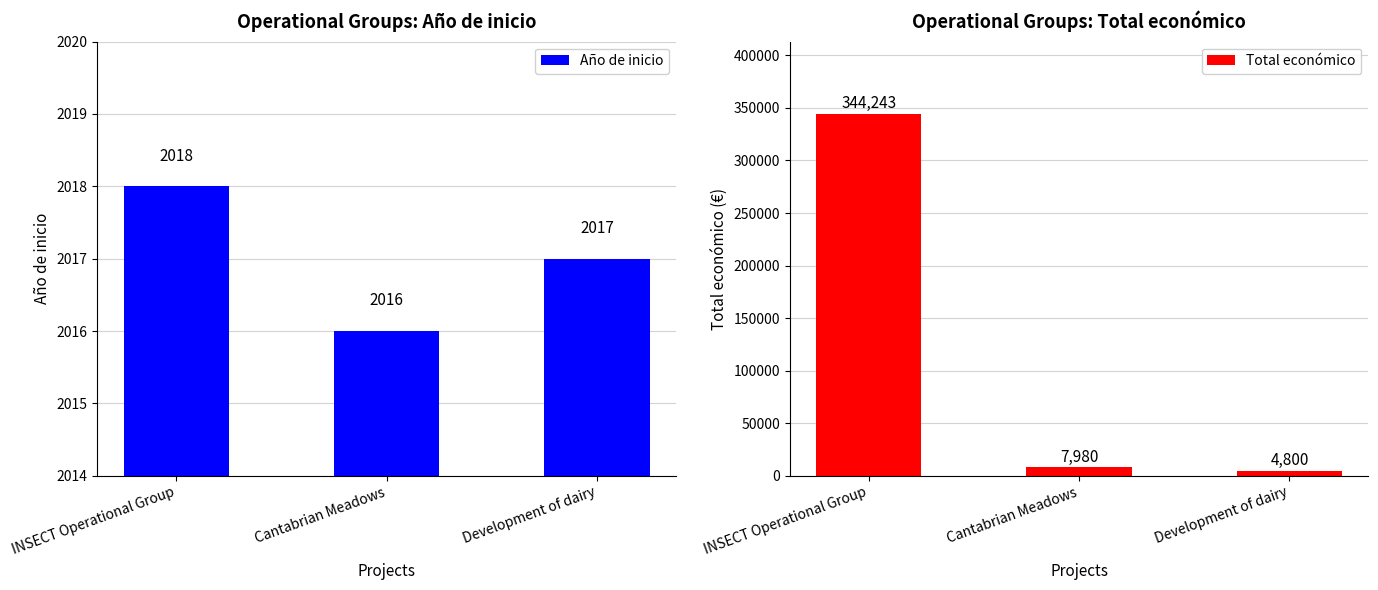

List the series in order of their peak value, highest first.

Total económico, Año de inicio